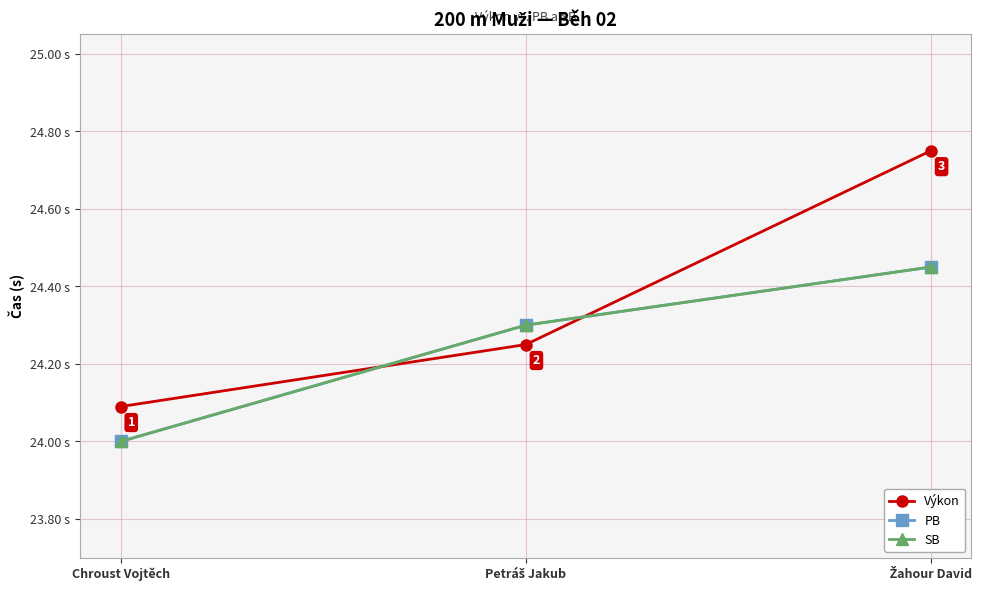

What is the maximum value shown in the chart?

24.8